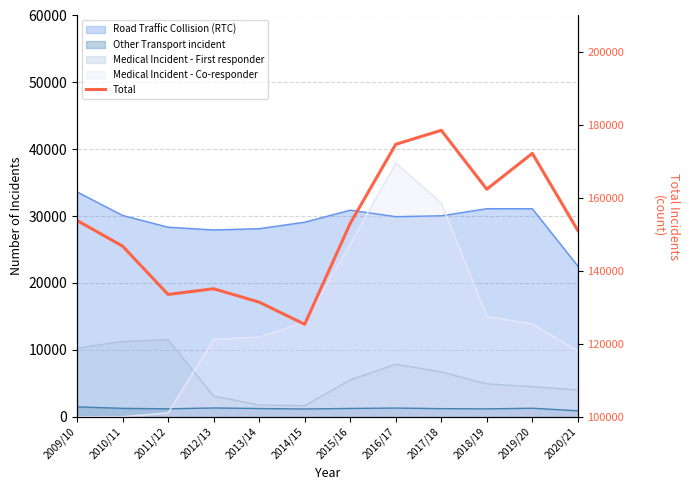

What is the sum of all values?

1817747